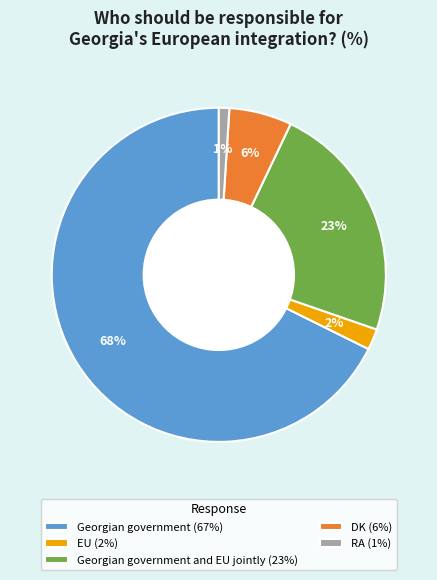

Rank the categories by value from lowest to highest.

RA (1%), EU (2%), DK (6%), Georgian government and EU jointly (23%), Georgian government (67%)